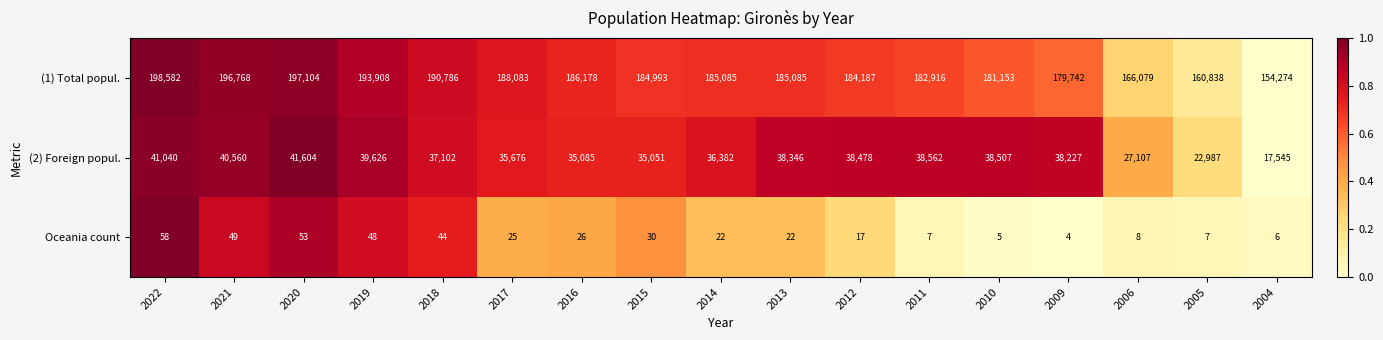

What is the difference between the second highest and second lowest values in the (2) Foreign popul. series?

18053